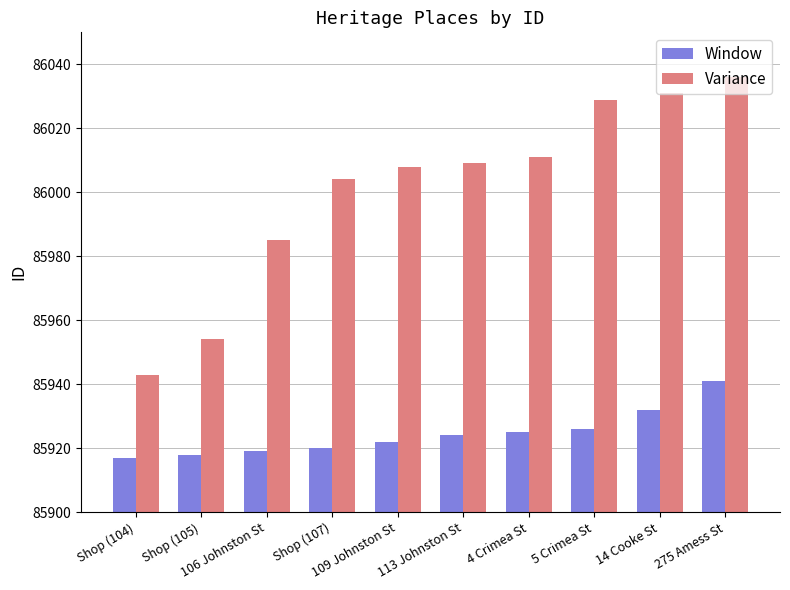

What is the minimum value shown in the chart?

85917